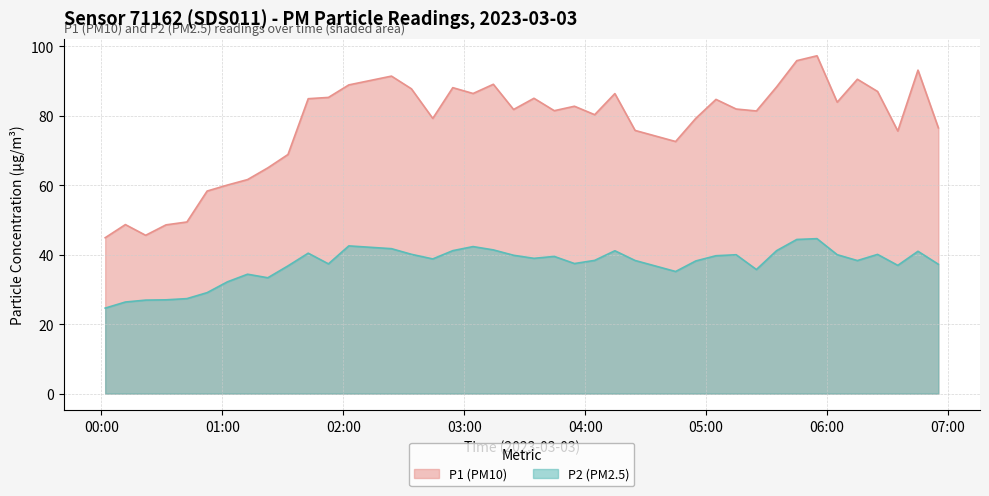

What is the greatest value displayed?

97.2